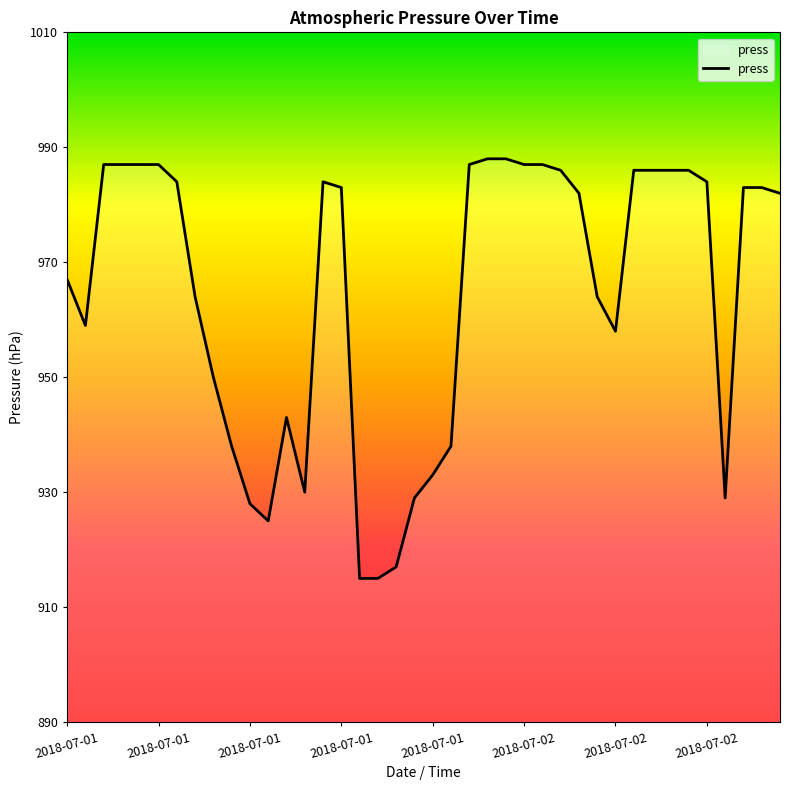

What is the minimum value shown in the chart?

915